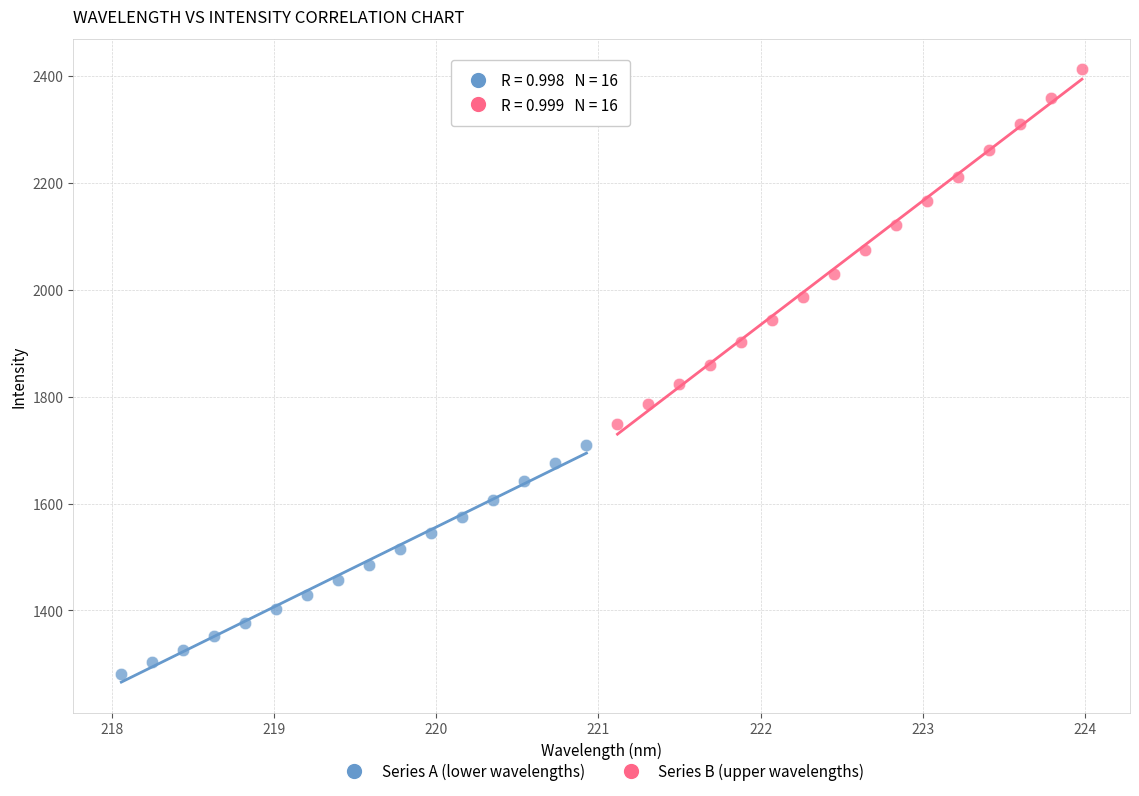

What are all the series names shown in the legend?

Series A (lower wavelengths), Series B (upper wavelengths)